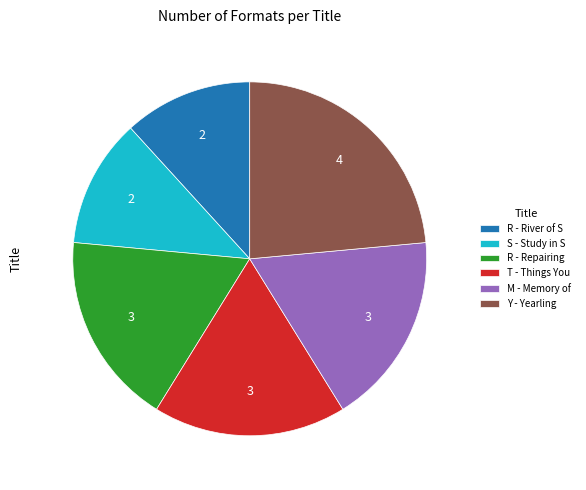

Is it true that Y - Yearling is 24% of the pie?

True